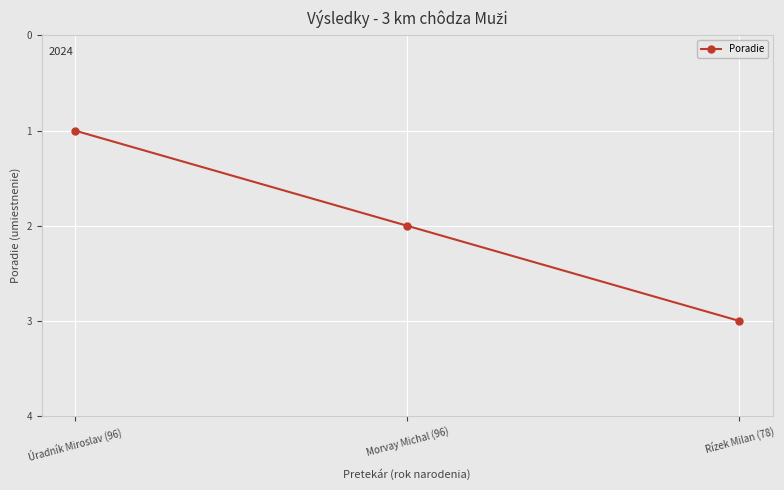

Is it true that the value at Morvay Michal (96) is 1?

False